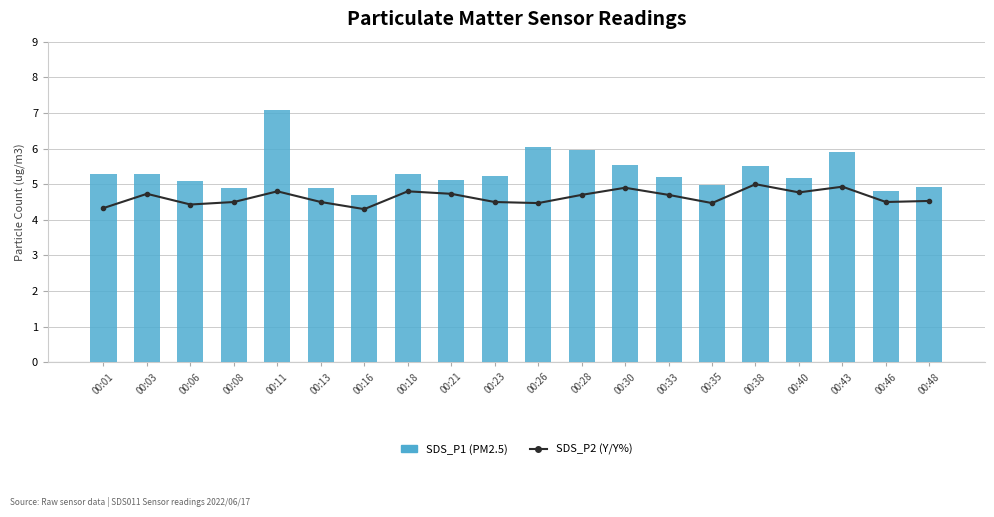

How many values in the SDS_P1 (PM2.5) series are below 5?

6